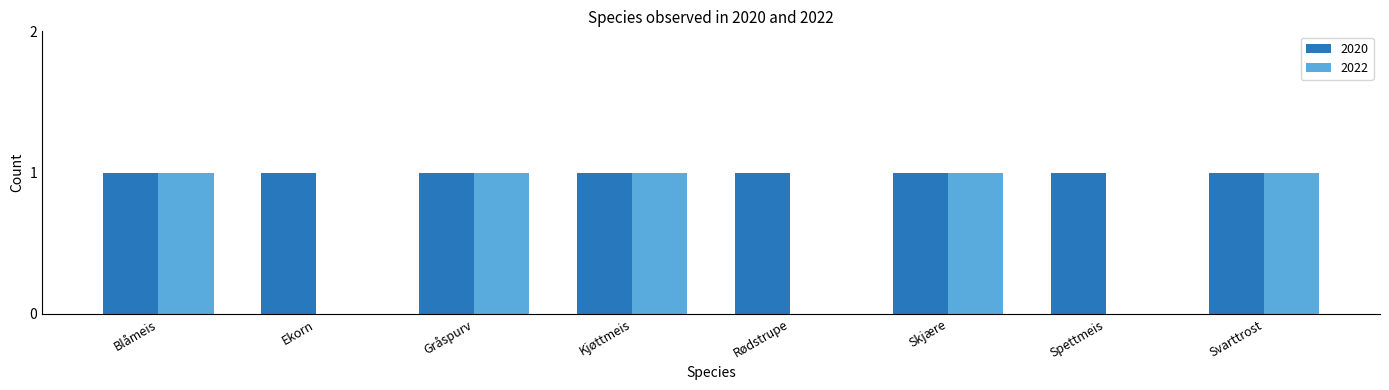

The value of 2022 at Gråspurv is 1. True or false?

True